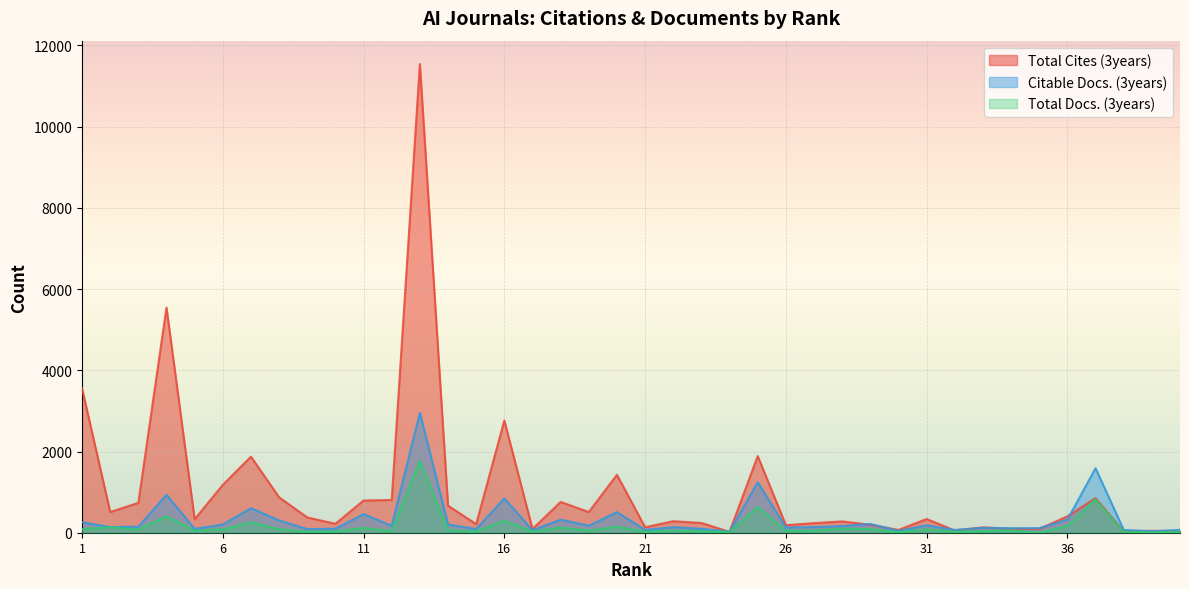

What is the difference between the highest and lowest values at 11?

677